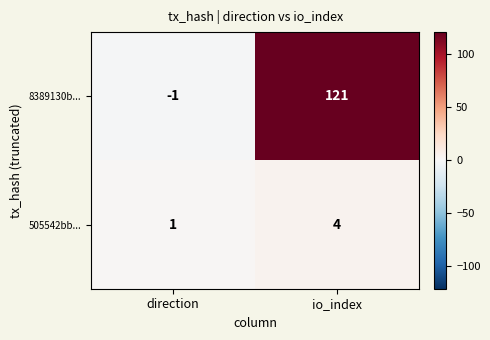

At which category is the sum across all series the highest?

io_index